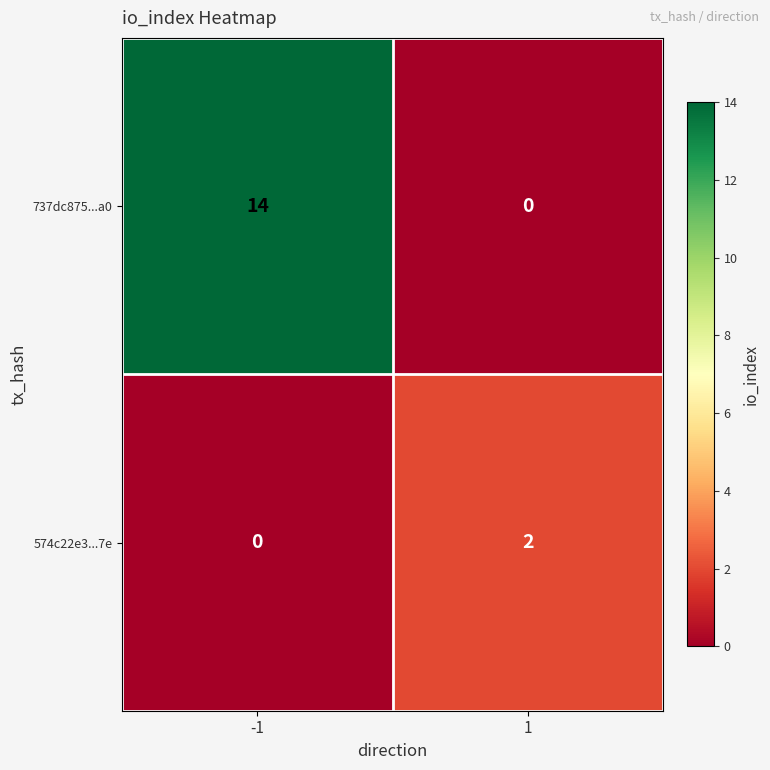

Rank the series by their average value, from lowest to highest.

574c22e3...7e, 737dc875...a0